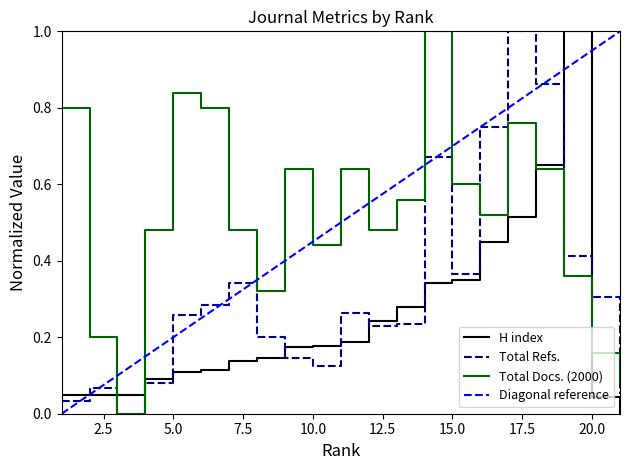

What is the sum of the H index values at 17 and 9?

0.7